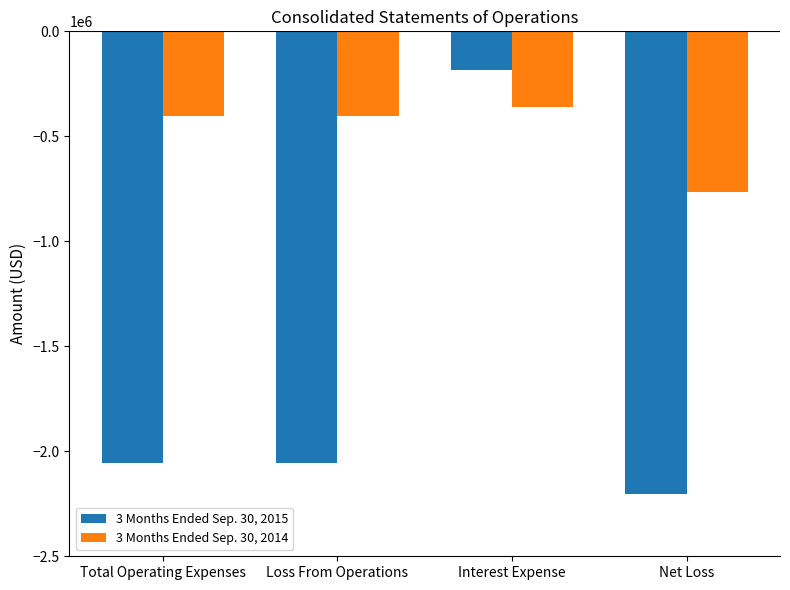

Which series has the largest total across all categories?

3 Months Ended Sep. 30, 2014